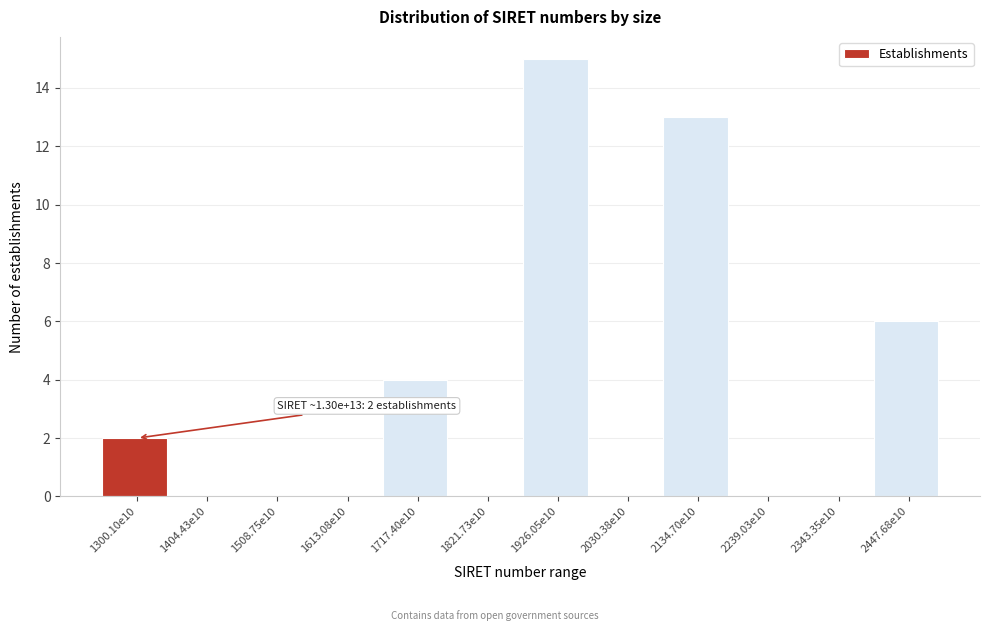

Reading left to right, extract all data points from this chart.

1300.10e10=2	1404.43e10=0	1508.75e10=0	1613.08e10=0	1717.40e10=4	1821.73e10=0	1926.05e10=15	2030.38e10=0	2134.70e10=13	2239.03e10=0	2343.35e10=0	2447.68e10=6